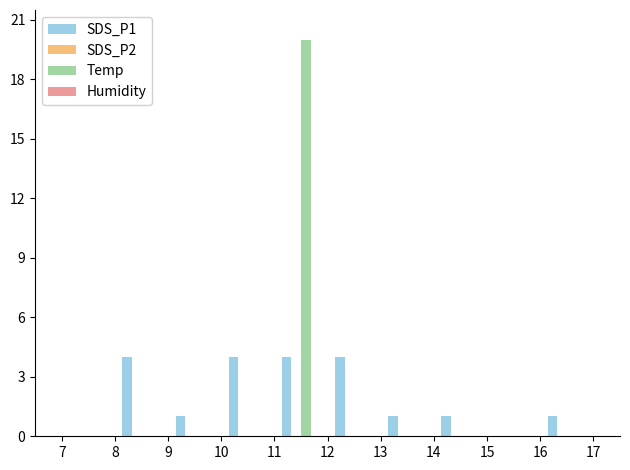

What is the greatest value displayed?

20